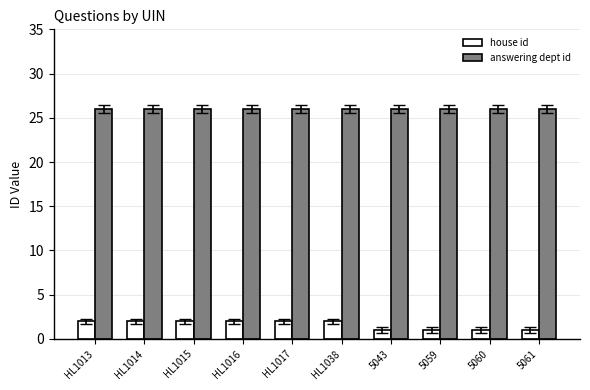

What is the difference between the highest and lowest values at 5059?

25